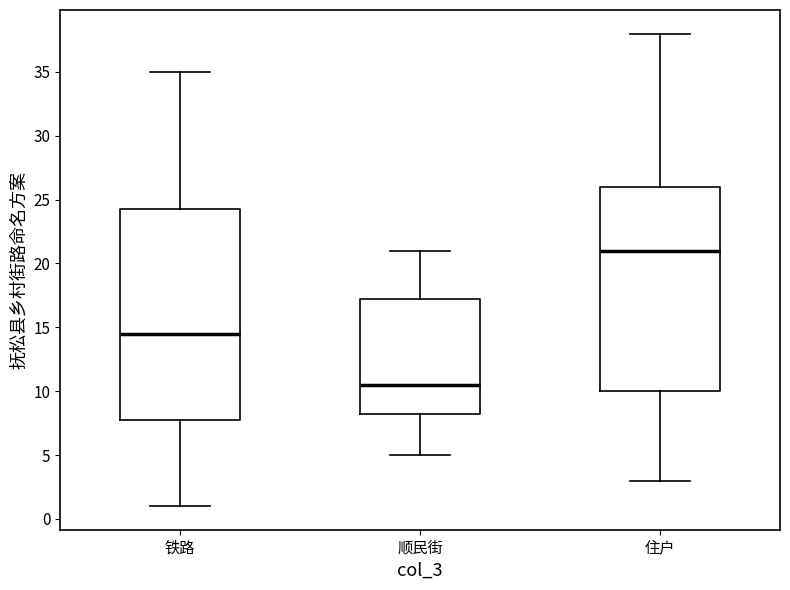

Which box's median line is the highest?

住户